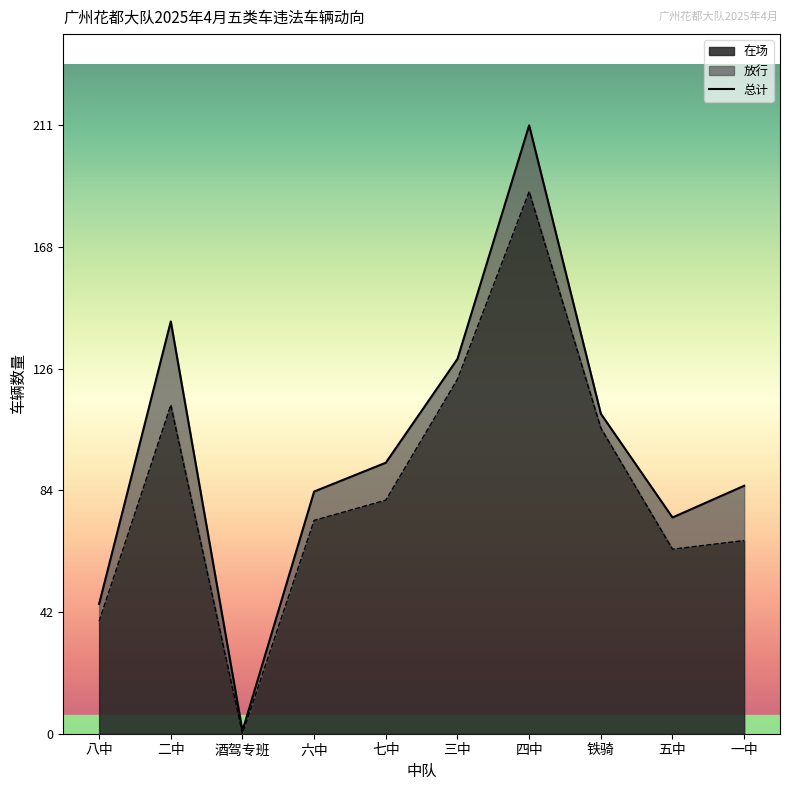

What value does the data have at 六中?

84